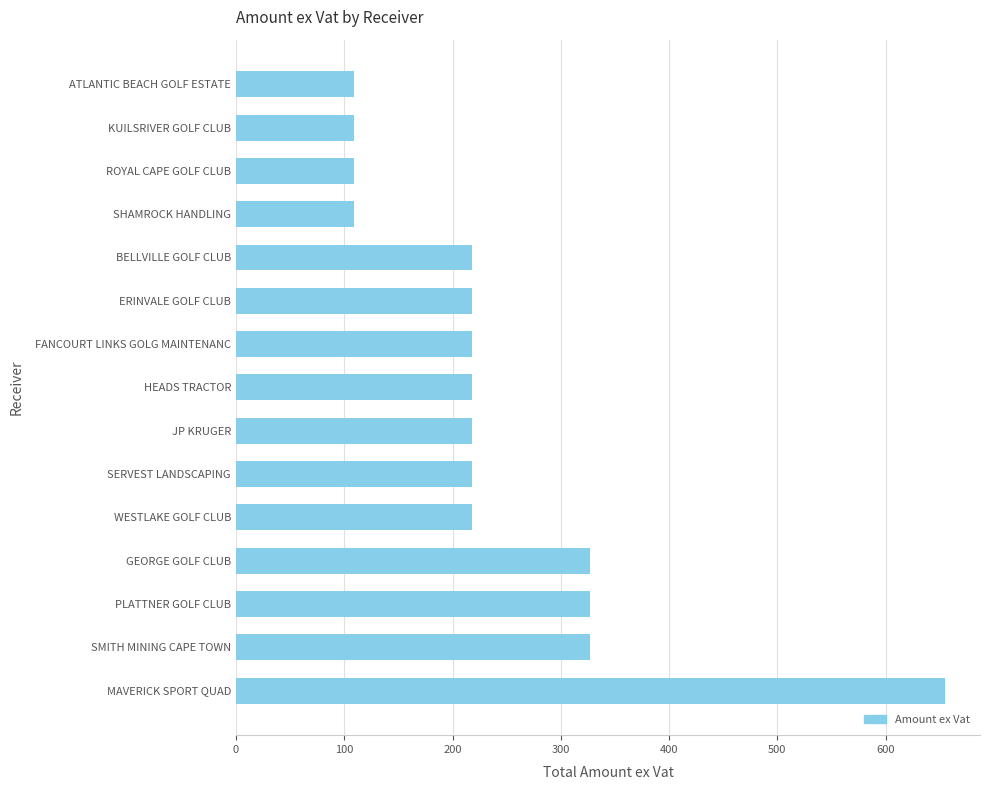

How many series are shown in this chart?

1